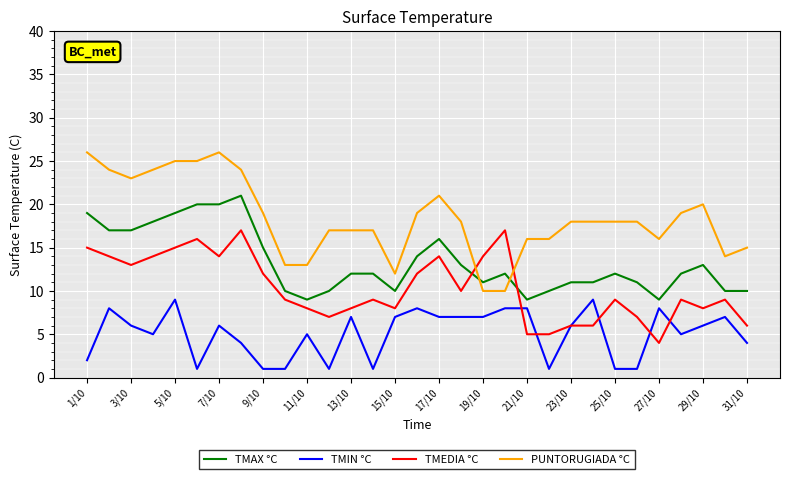

What is the minimum value for TMAX °C?

9